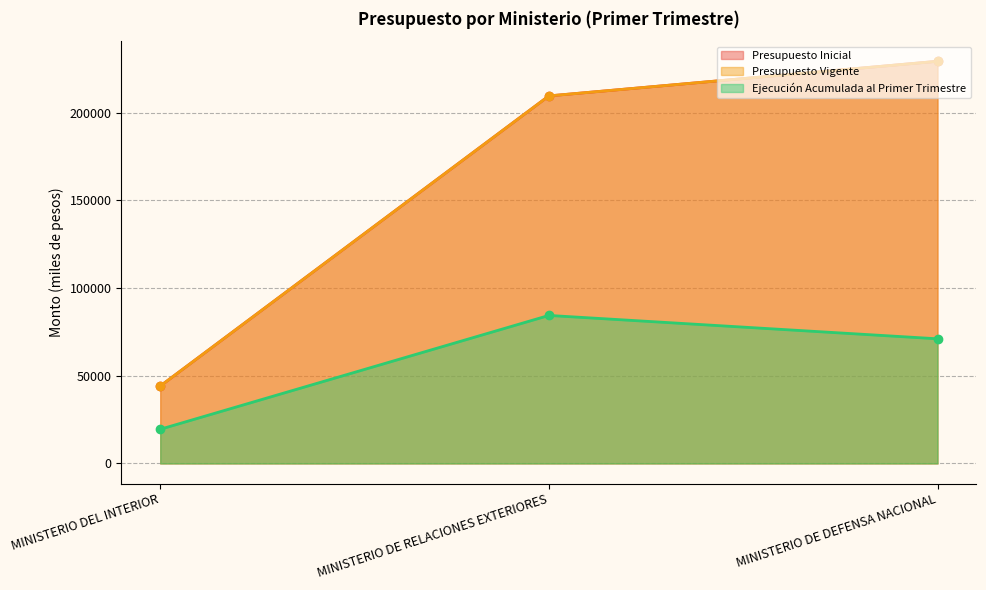

Rank the series at MINISTERIO DE RELACIONES EXTERIORES from highest to lowest value.

Presupuesto Inicial, Presupuesto Vigente, Ejecución Acumulada al Primer Trimestre